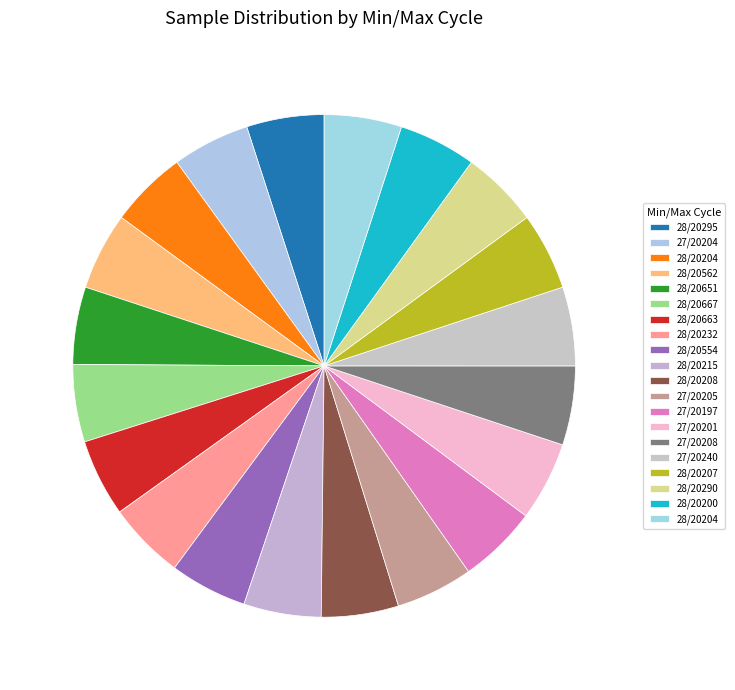

Count the number of slices in the pie.

20